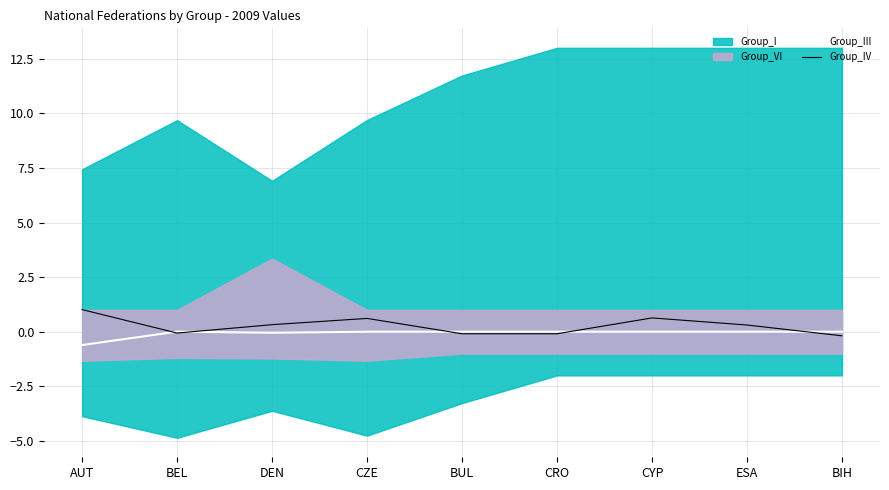

What is the maximum value for Group_IV?

1.0